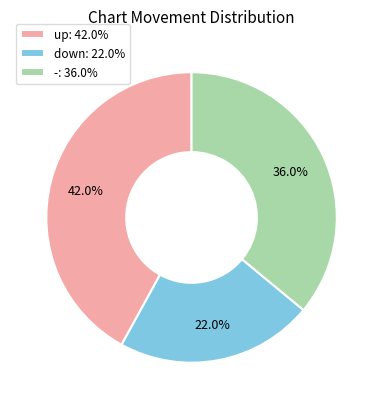

Is it true that down is 22% of the pie?

True